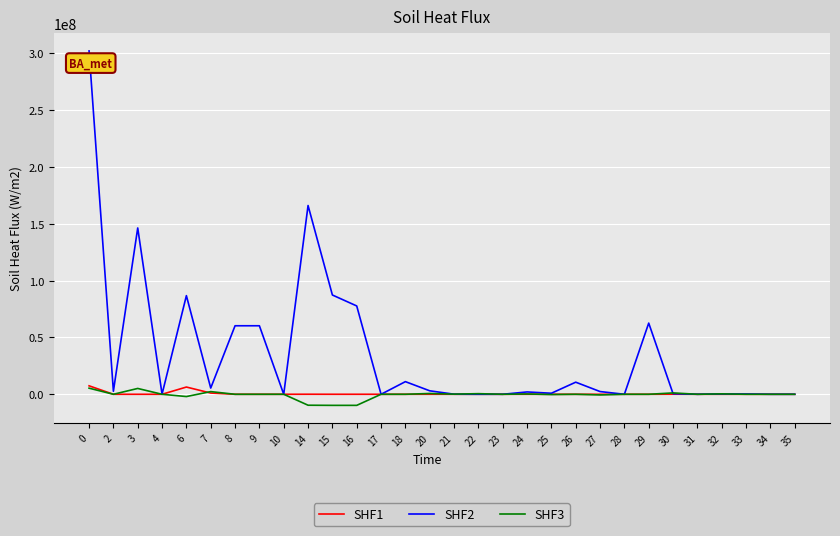

Which series has the largest range (max minus min)?

SHF2